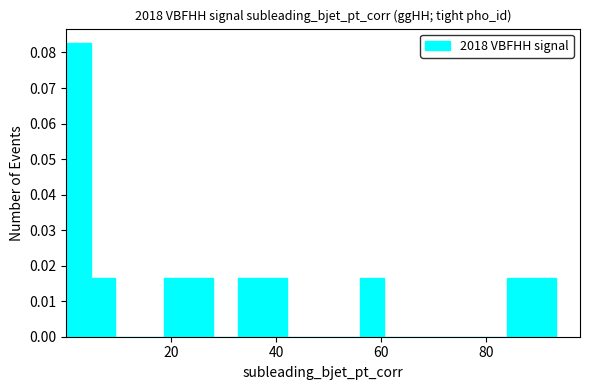

Read against the x-axis, roughly where is the centre of the tallest bar?

2